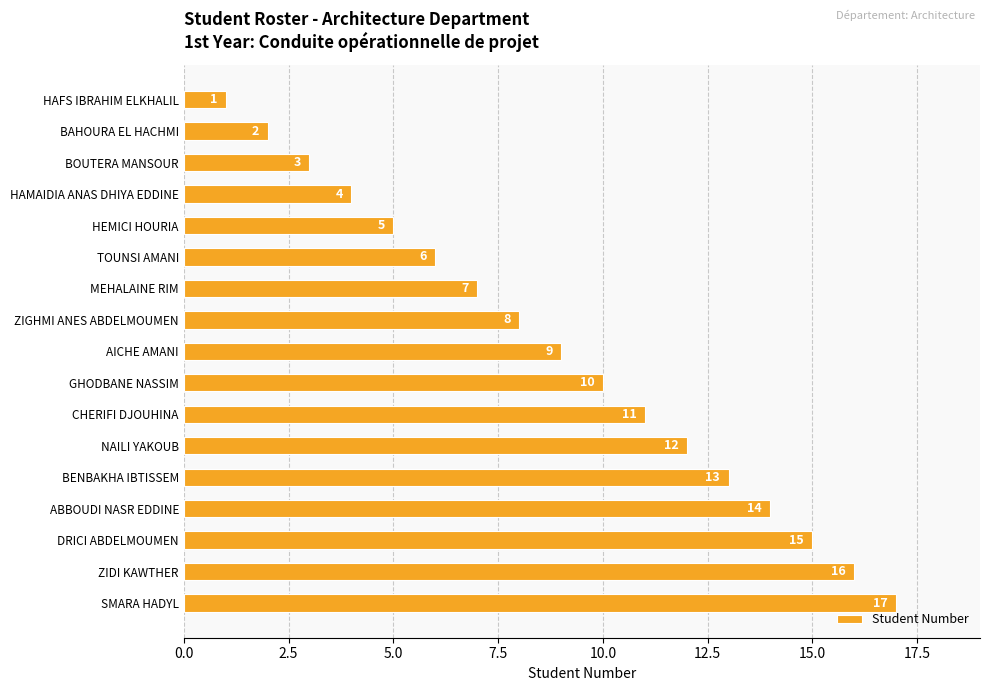

Which label corresponds to the largest value in the chart?

SMARA HADYL